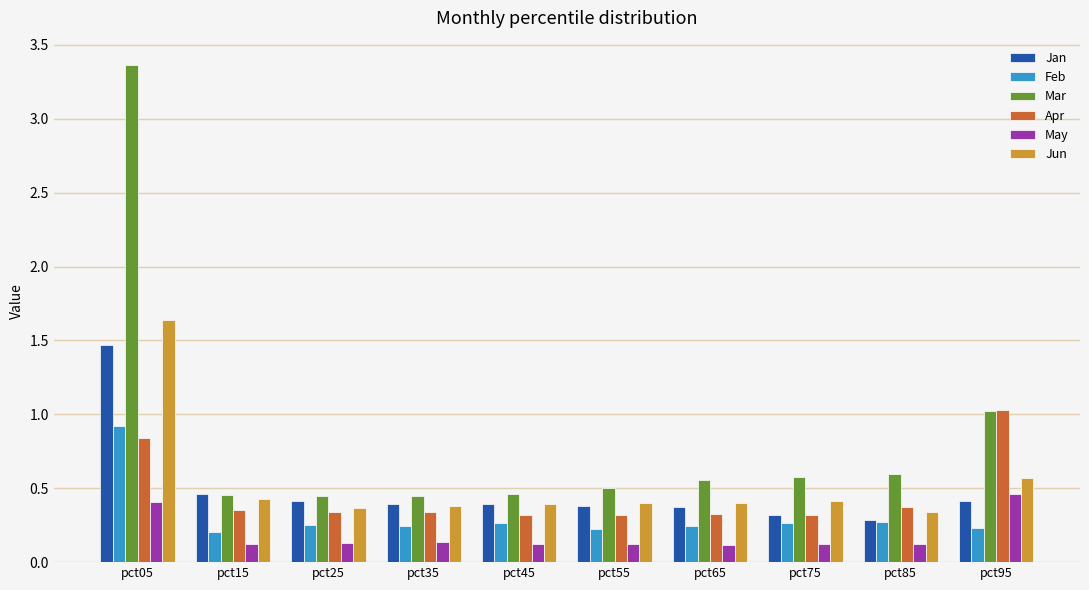

What are all the series names shown in the legend?

Jan, Feb, Mar, Apr, May, Jun